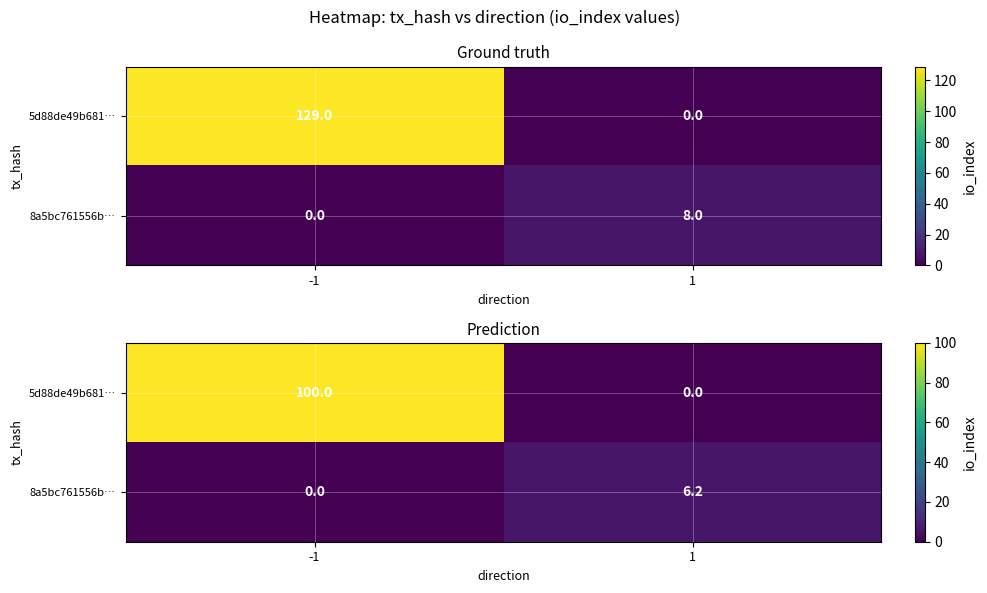

Which has a higher value, 1 or -1?

-1